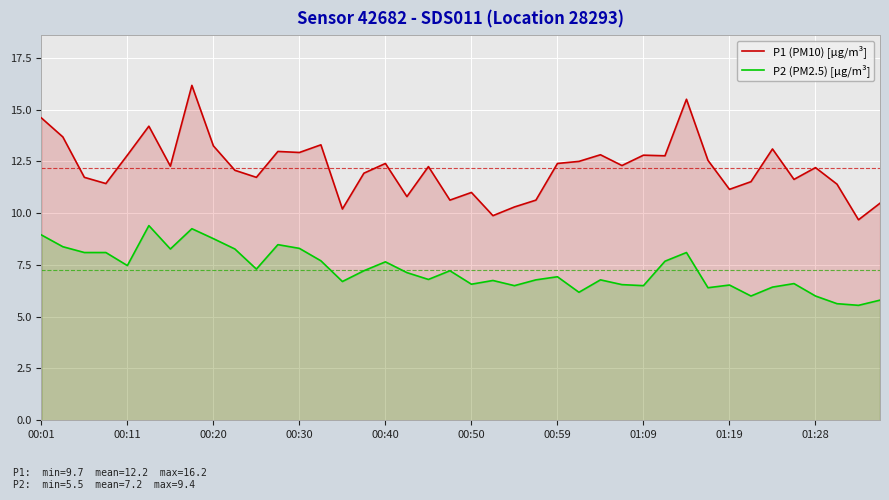

What is the spread (max minus min) of values at 00:01?

5.7